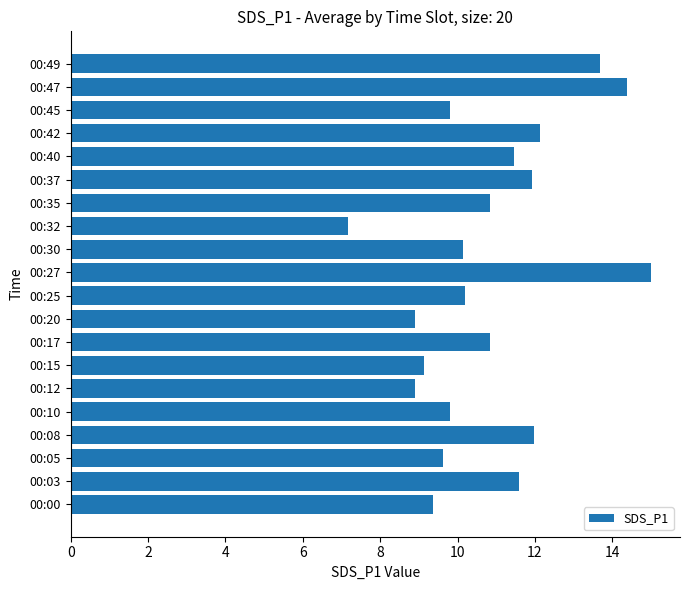

At which category does the chart reach its peak across all series?

00:27